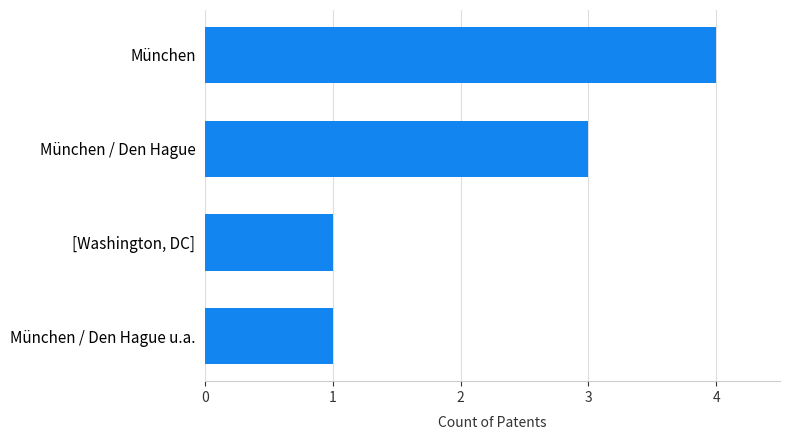

The value at München / Den Hague is 3. True or false?

True